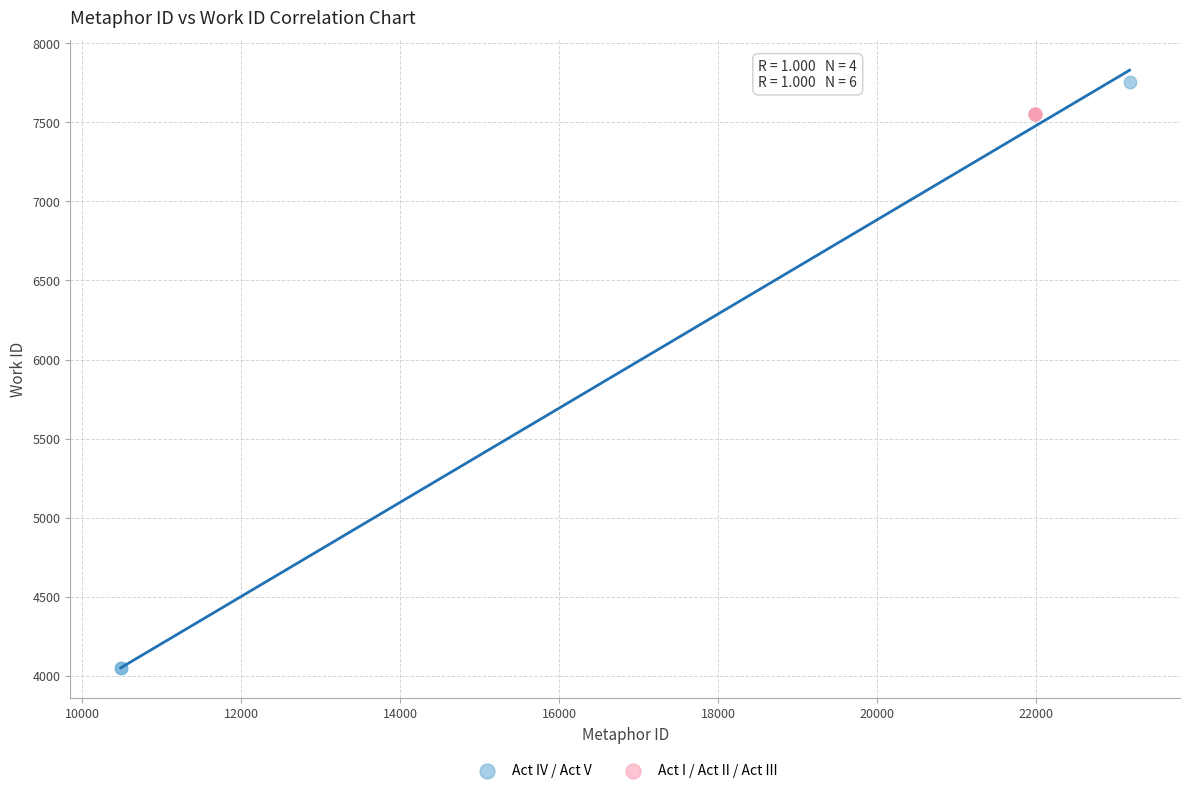

Which series reaches the maximum Y coordinate?

Act IV / Act V